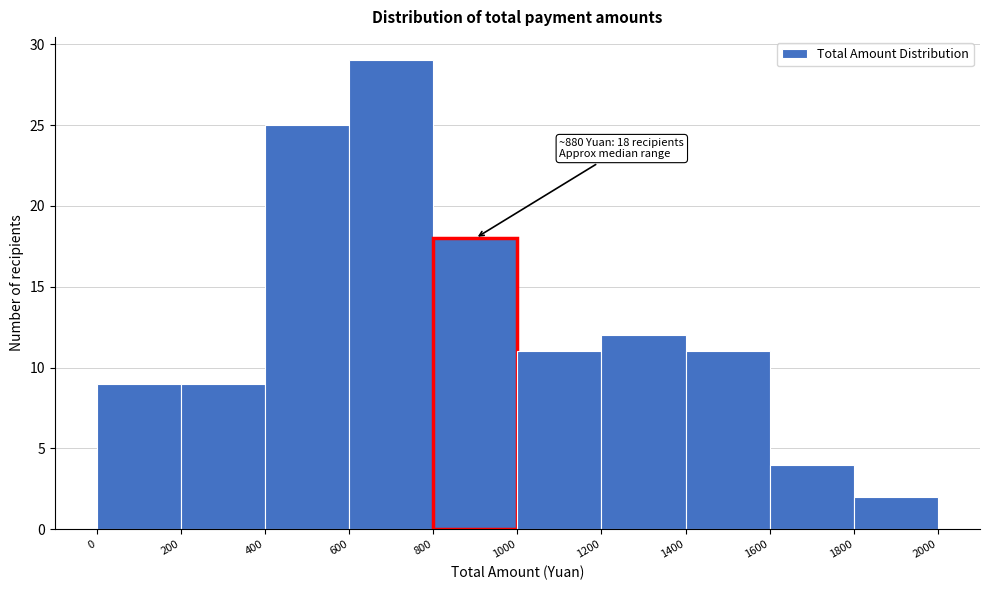

Over which range of the x-axis is the bar tallest?

600 to 800